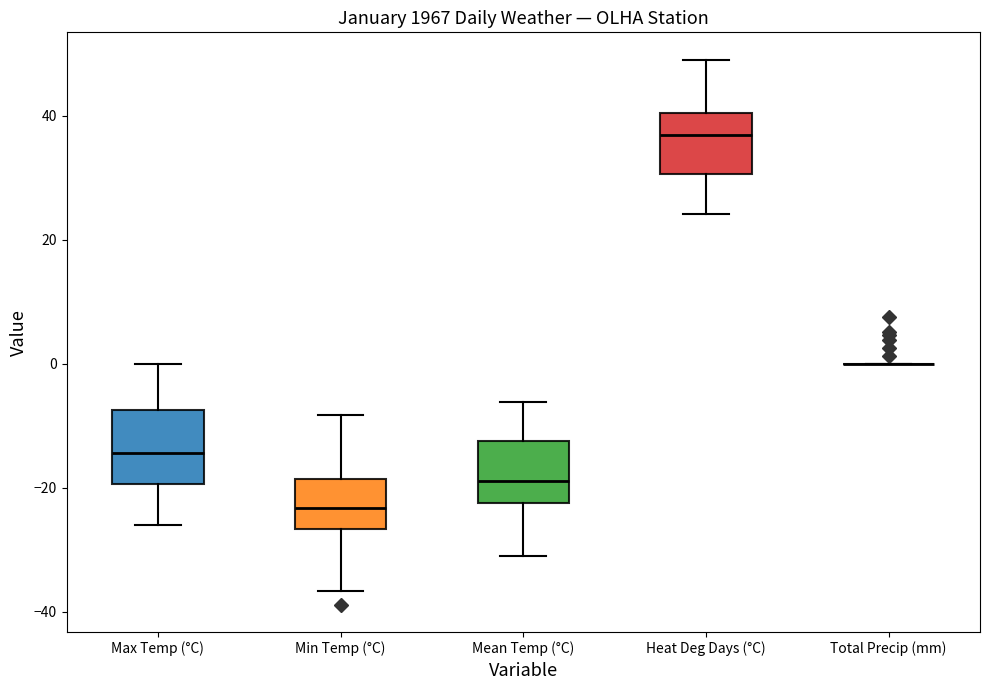

Reading left to right, transcribe this box plot: for each box, give where its median line is, the range the box spans, and where its two whiskers end, as read against the y-axis. The values are not printed on the chart, so give them approximately, as read against the axis.

Max Temp (°C): median -14, box -20 to -8, whiskers -26 to 0
Min Temp (°C): median -24, box -26 to -18, whiskers -36 to -8
Mean Temp (°C): median -18, box -22 to -12, whiskers -32 to -6
Heat Deg Days (°C): median 36, box 30 to 40, whiskers 24 to 50
Total Precip (mm): box collapsed to a line at 0, whiskers 0 to 0